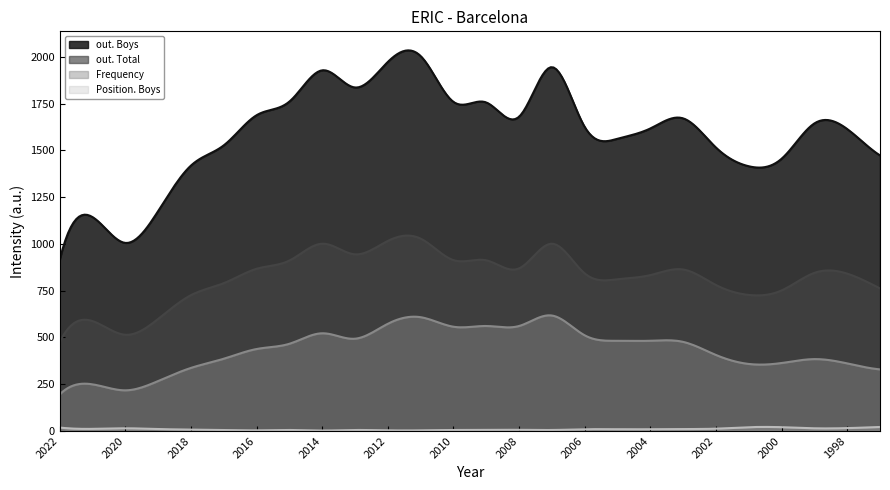

How many lines are shown in the chart?

4